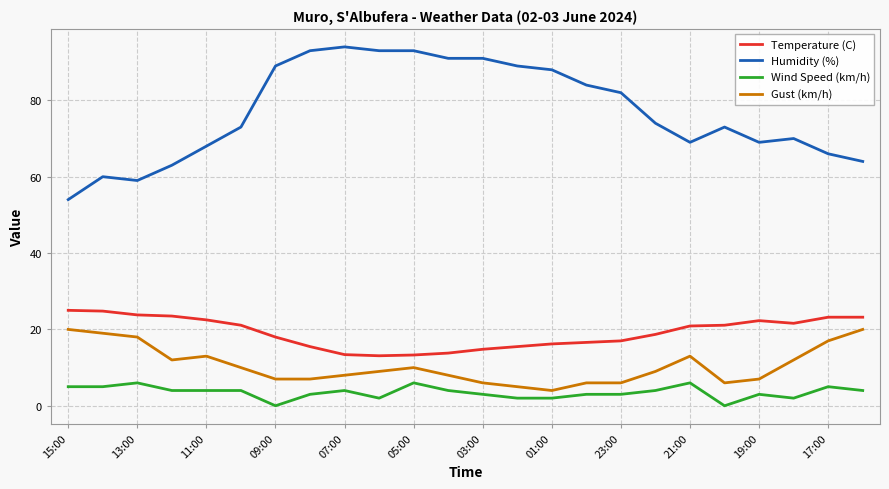

What is the average value of the Wind Speed (km/h) series?

3.5